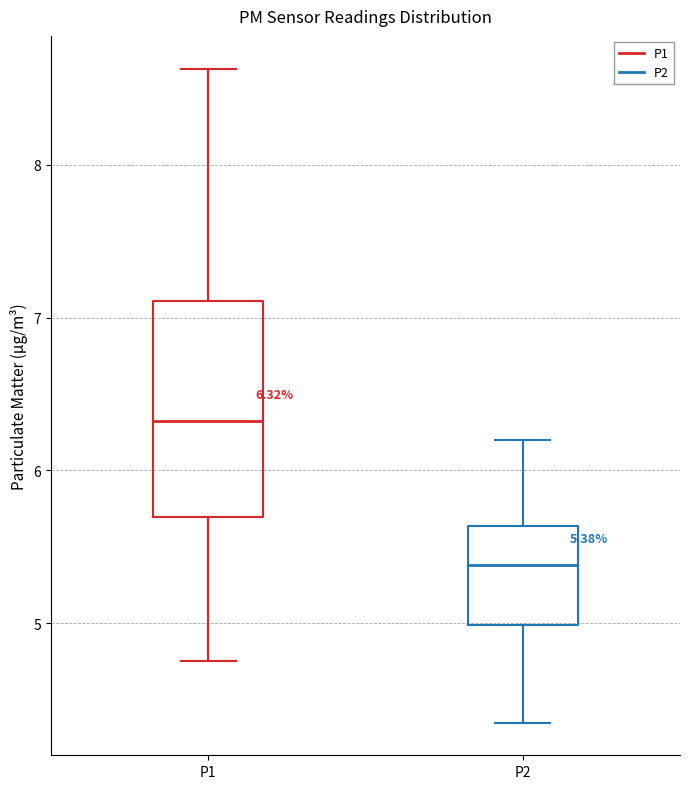

Which box has the highest median line?

P1